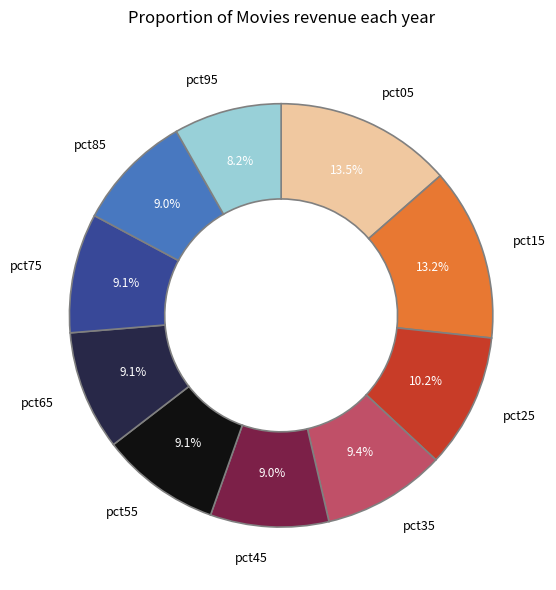

What portion of the pie excludes pct95?

91.8%